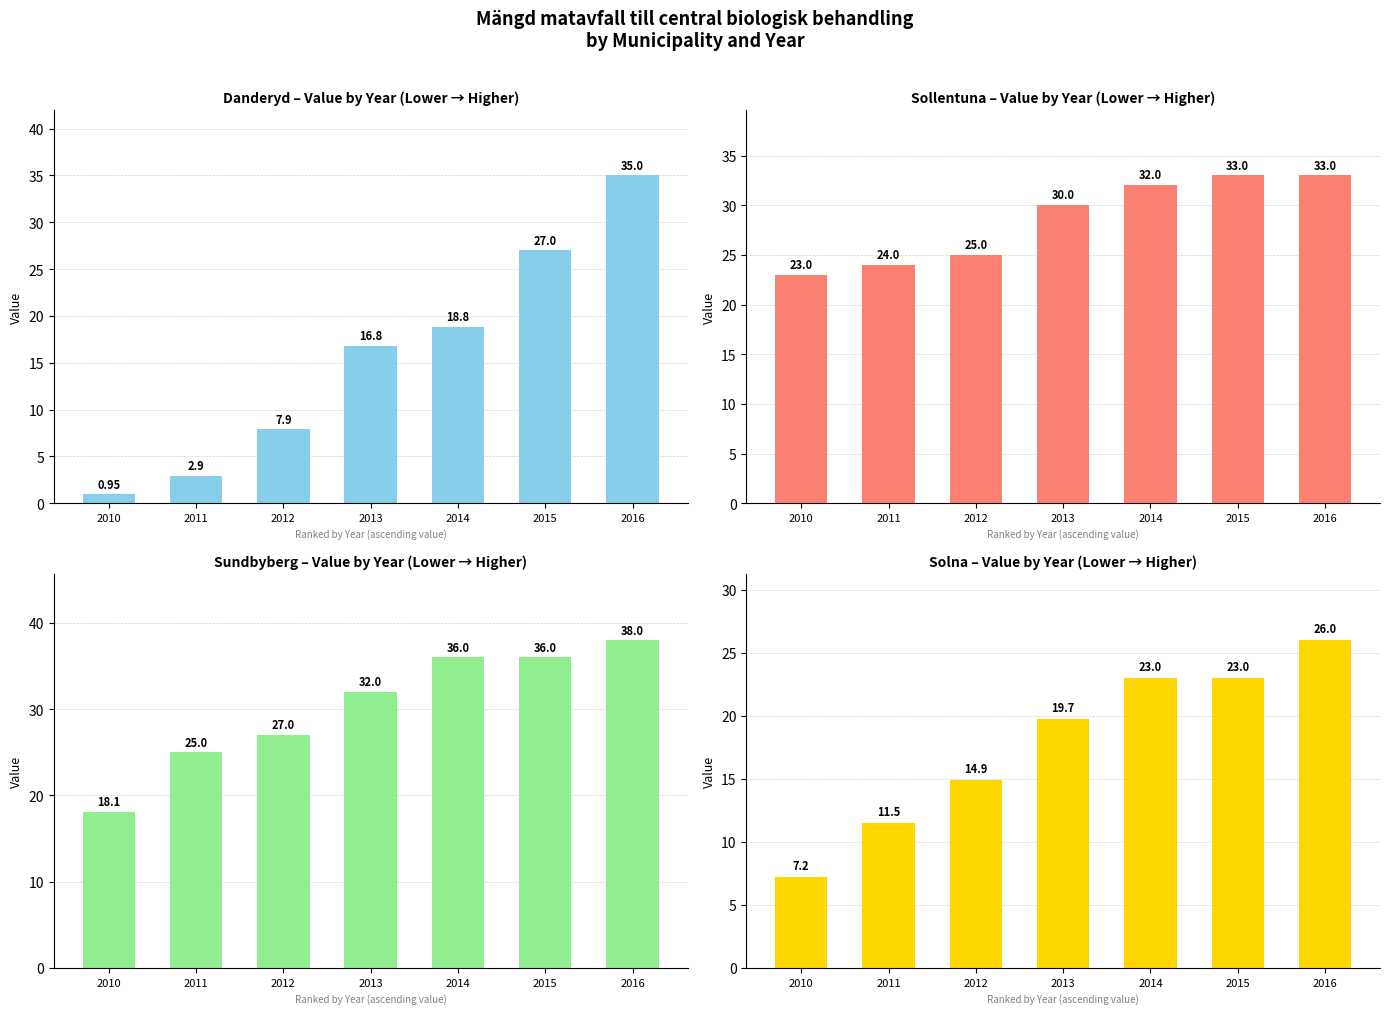

Reading left to right, list all the values displayed in this chart.

Danderyd: 2010=0.9	2011=2.9	2012=7.9	2013=16.8	2014=18.8	2015=27.0	2016=35.0
Sollentuna: 2010=23.0	2011=24.0	2012=25.0	2013=30.0	2014=32.0	2015=33.0	2016=33.0
Sundbyberg: 2010=18.1	2011=25.0	2012=27.0	2013=32.0	2014=36.0	2015=36.0	2016=38.0
Solna: 2010=7.2	2011=11.5	2012=14.9	2013=19.7	2014=23.0	2015=23.0	2016=26.0